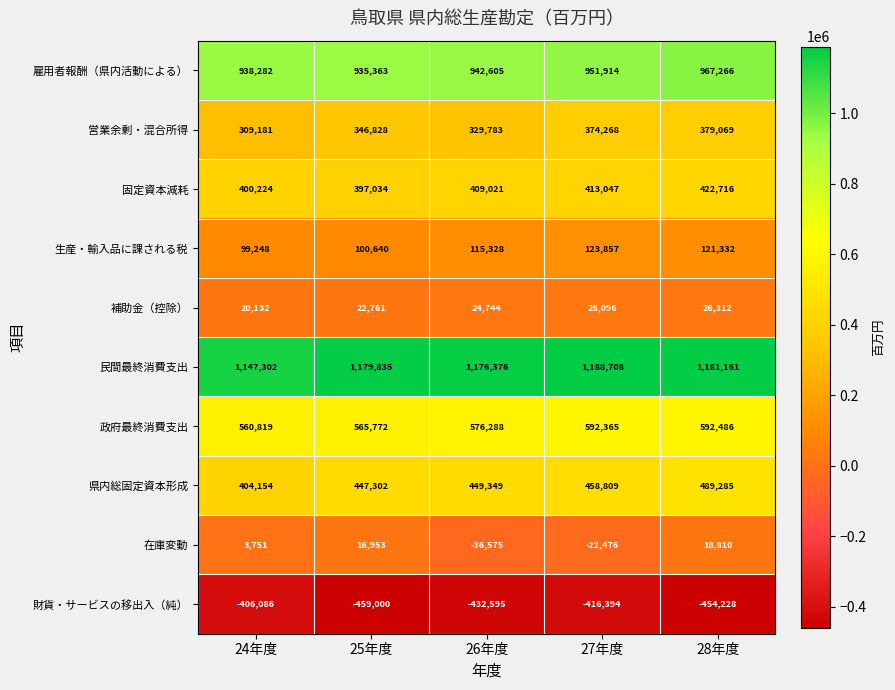

What is the difference between the second highest and second lowest values in the 在庫変動 series?

39429